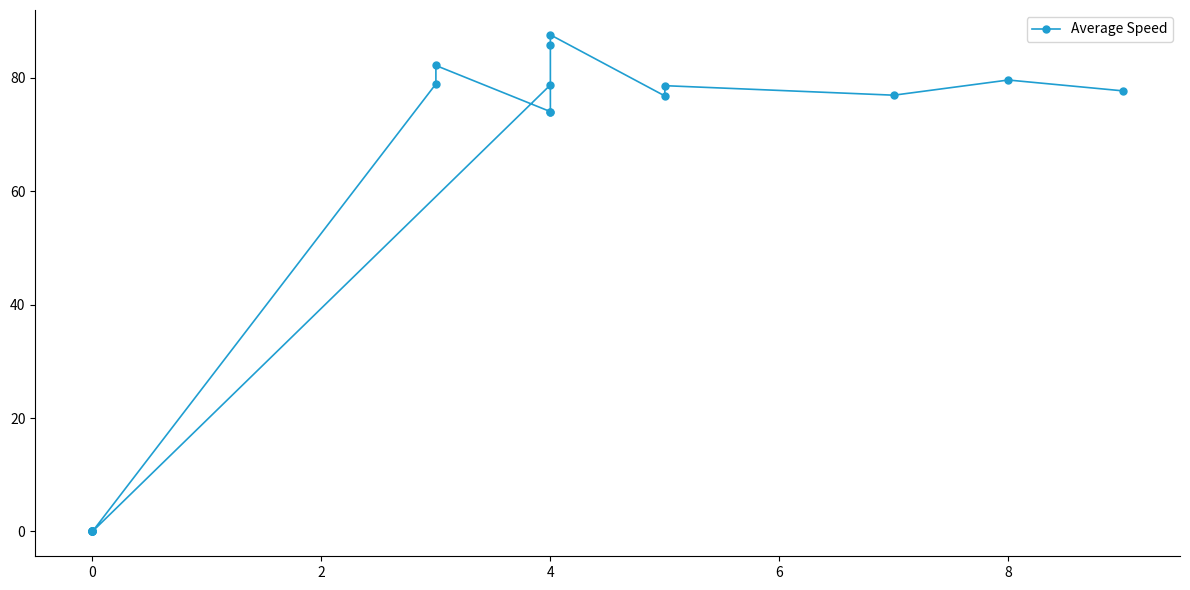

What is the value of the 8th point from the left?

74.1